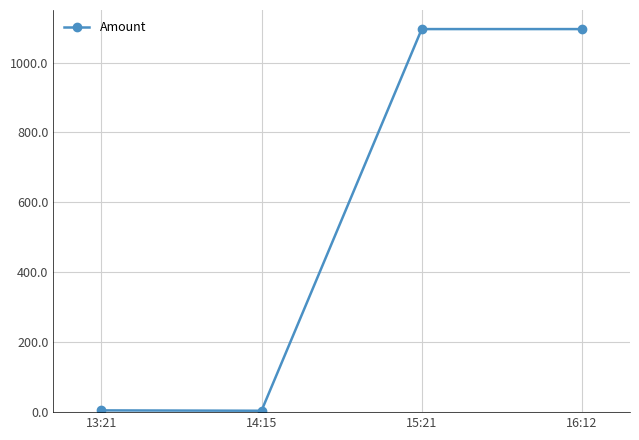

How many data points does each series have?

4